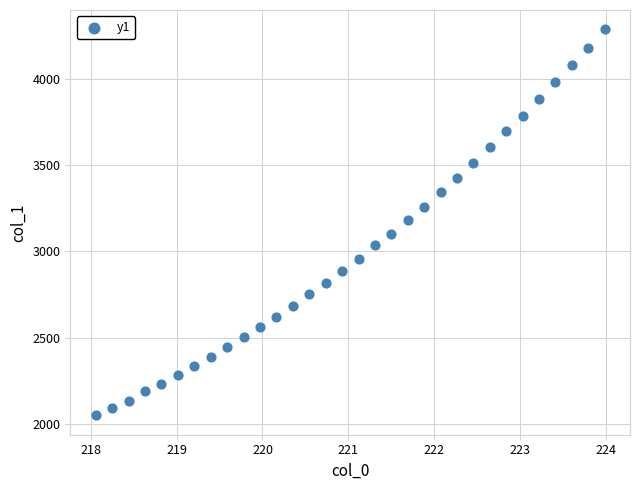

What is the range of X values (max minus min)?

5.9